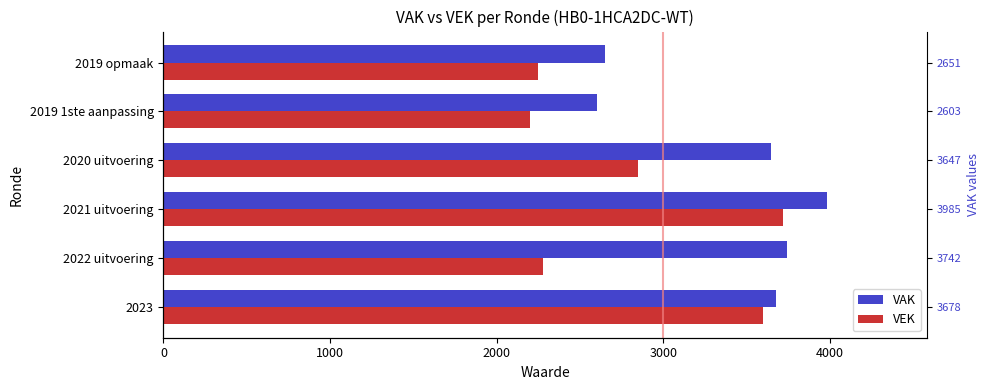

How many values in the VEK series are below 2847?

3